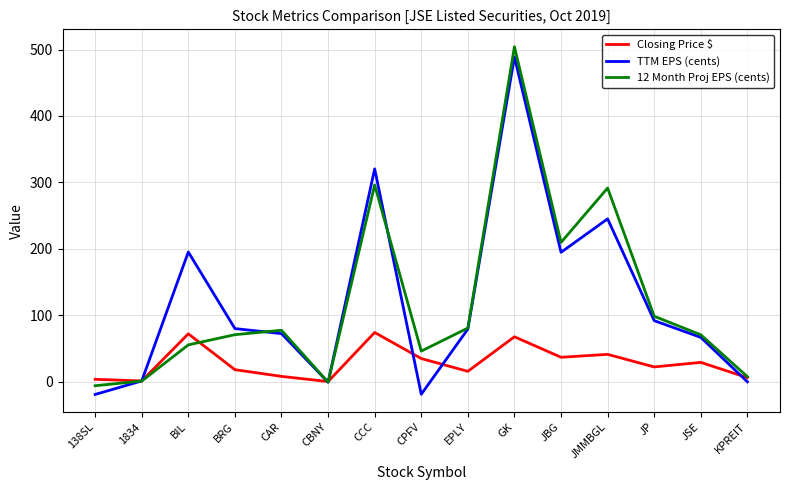

What is the difference between the highest and lowest values at CCC?

246.3